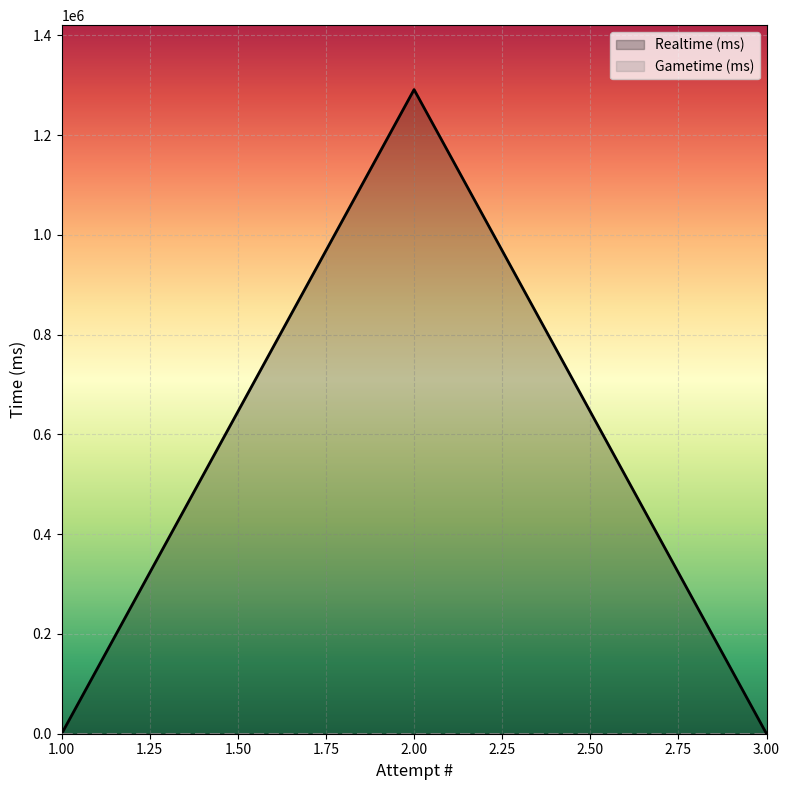

Which series has the largest range (max minus min)?

Realtime (ms)